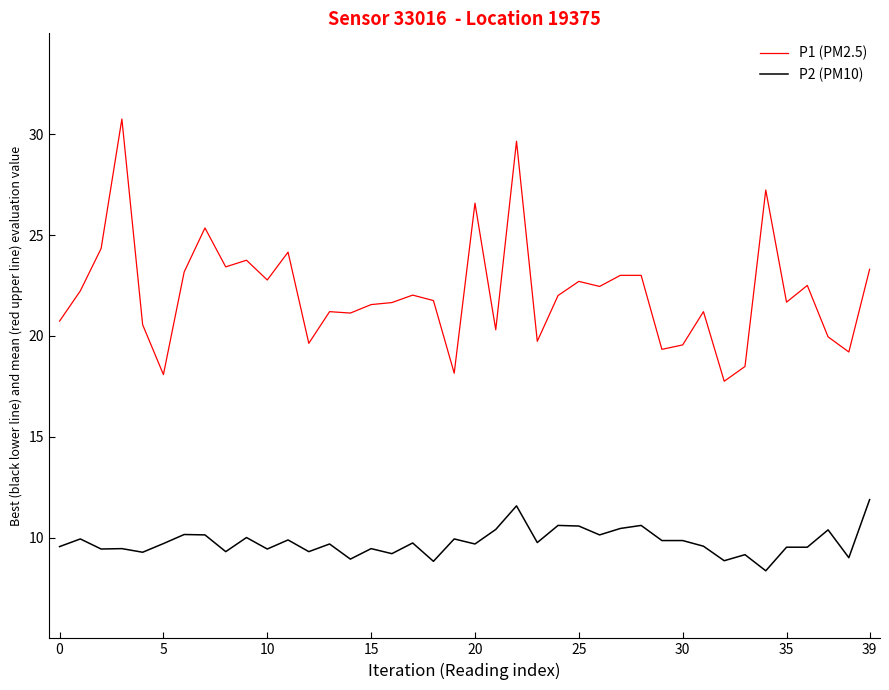

True or false: P2 (PM10) and P1 (PM2.5) cross at least once.

False